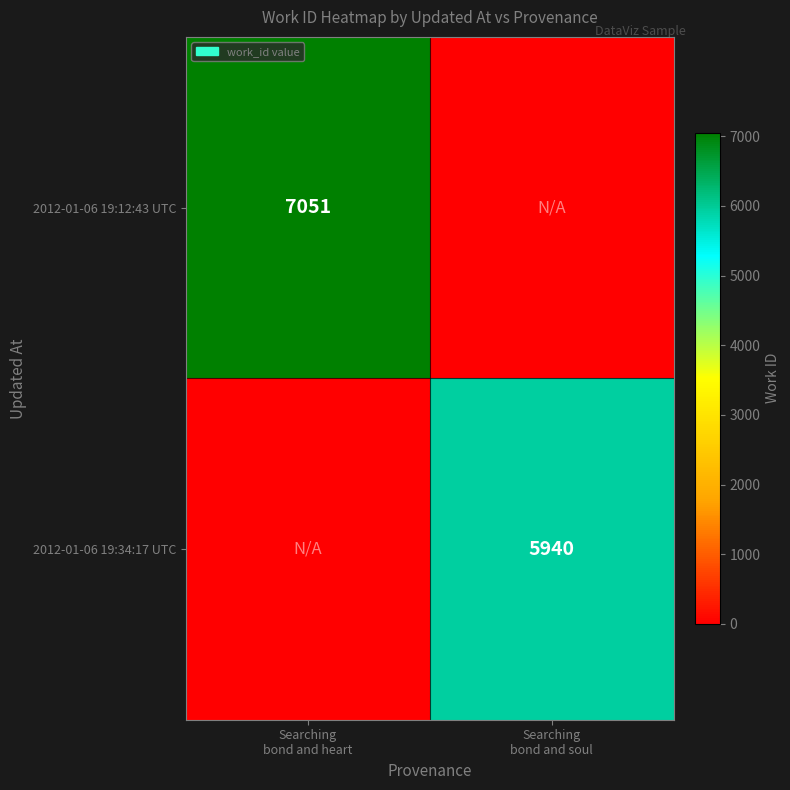

Rank the series at Searching bond and soul from highest to lowest value.

2012-01-06 19:34:17 UTC, 2012-01-06 19:12:43 UTC